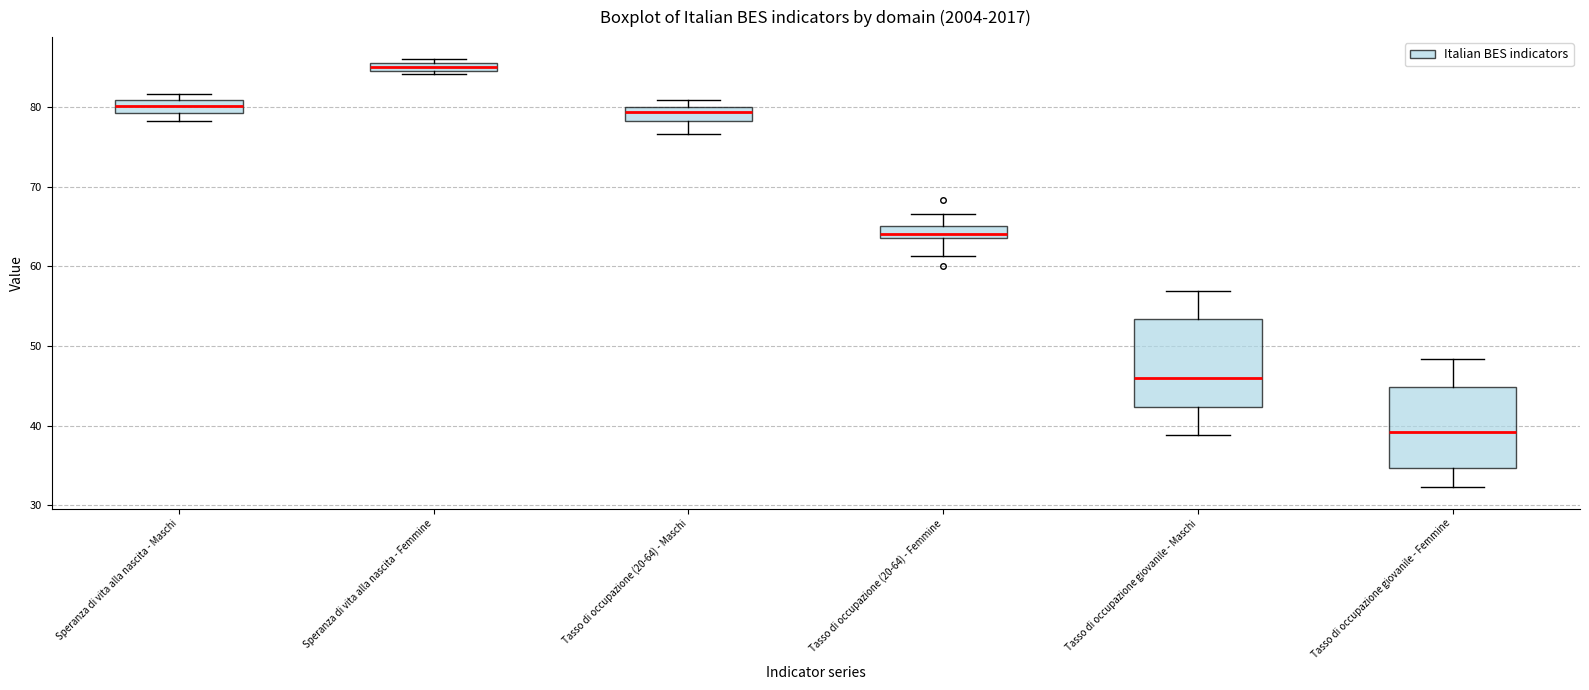

Which box's median line is the highest?

Speranza di vita alla nascita - Femmine